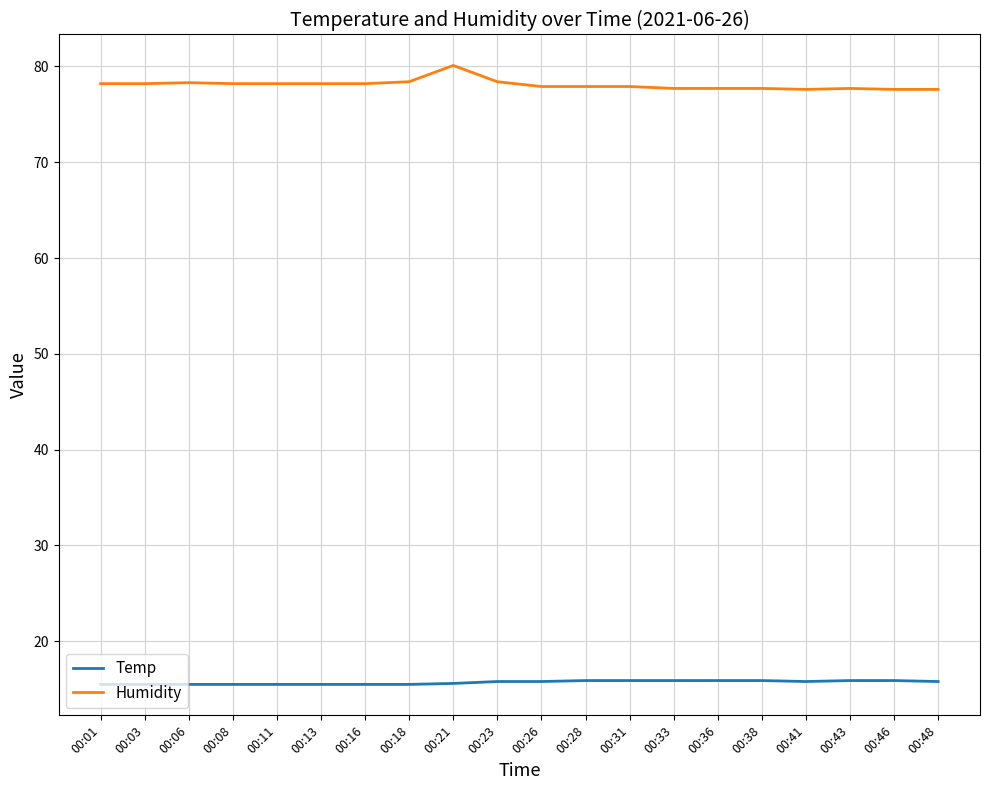

The Temp series shows 15.9 at 00:33. True or false?

True